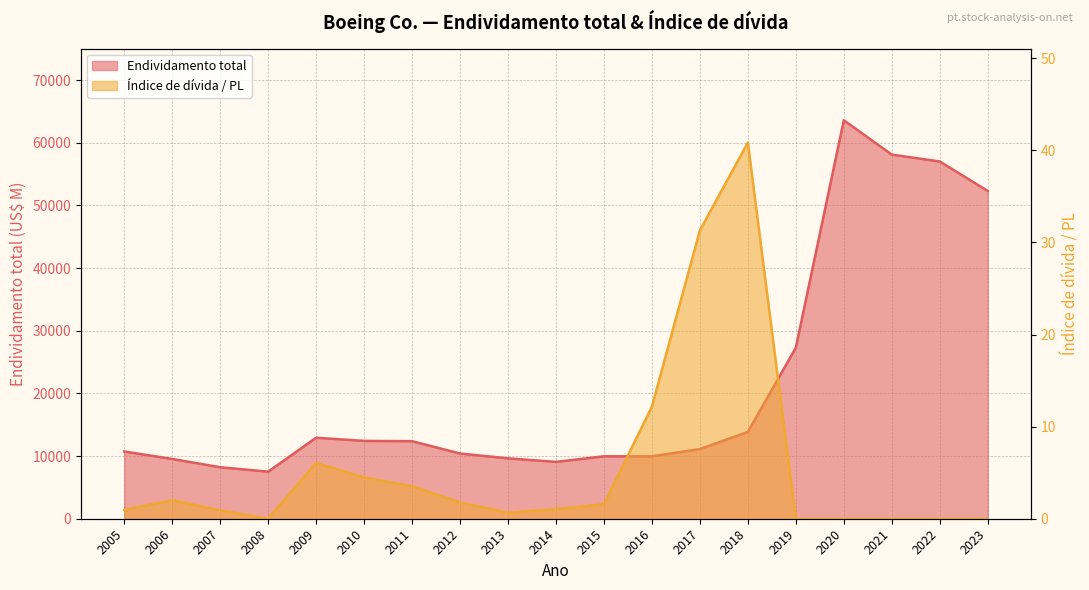

How many lines are shown in the chart?

2